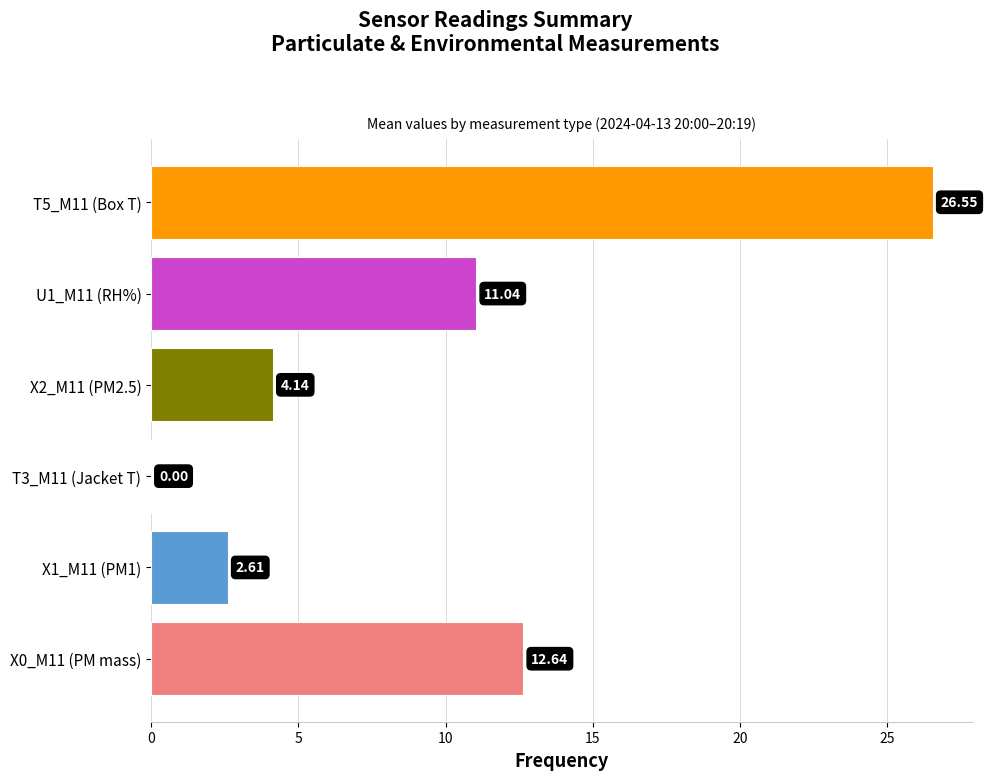

How many distinct data groups are displayed?

6